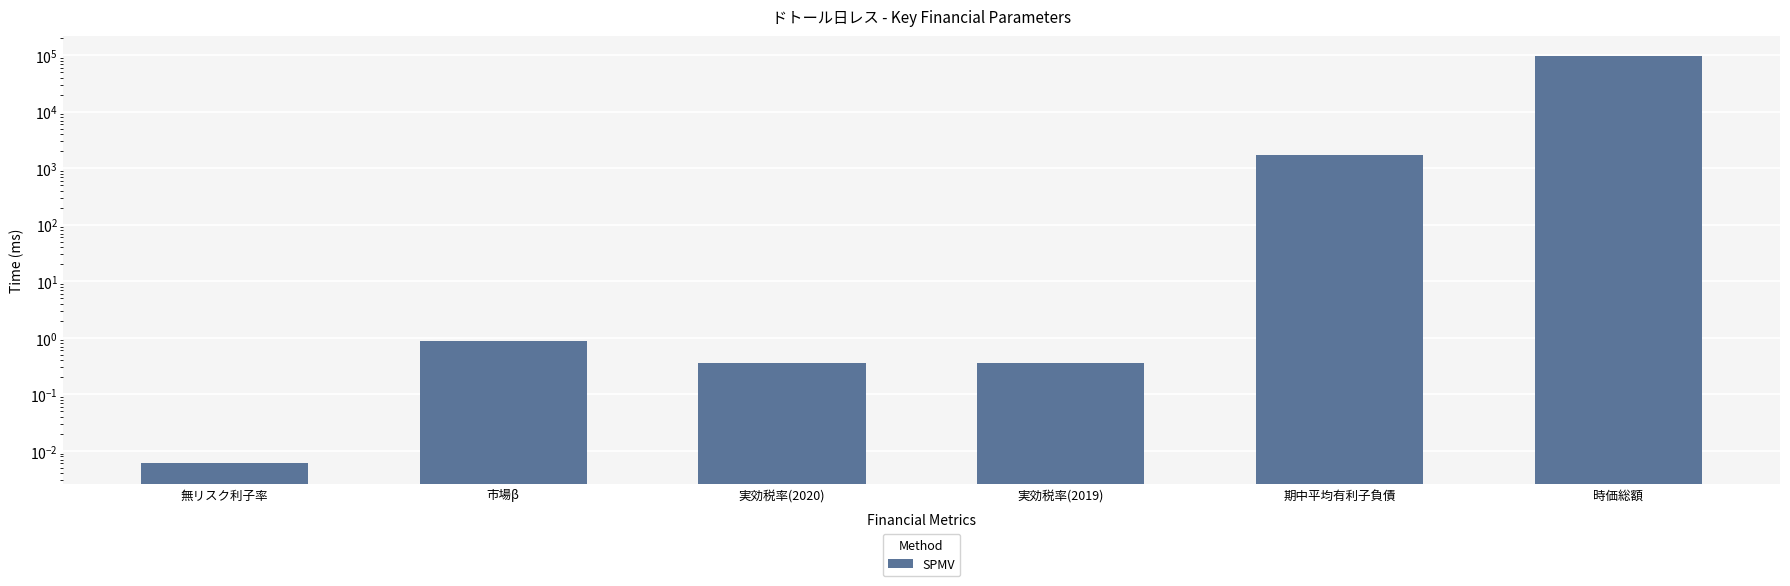

Count the number of categories in the chart.

6